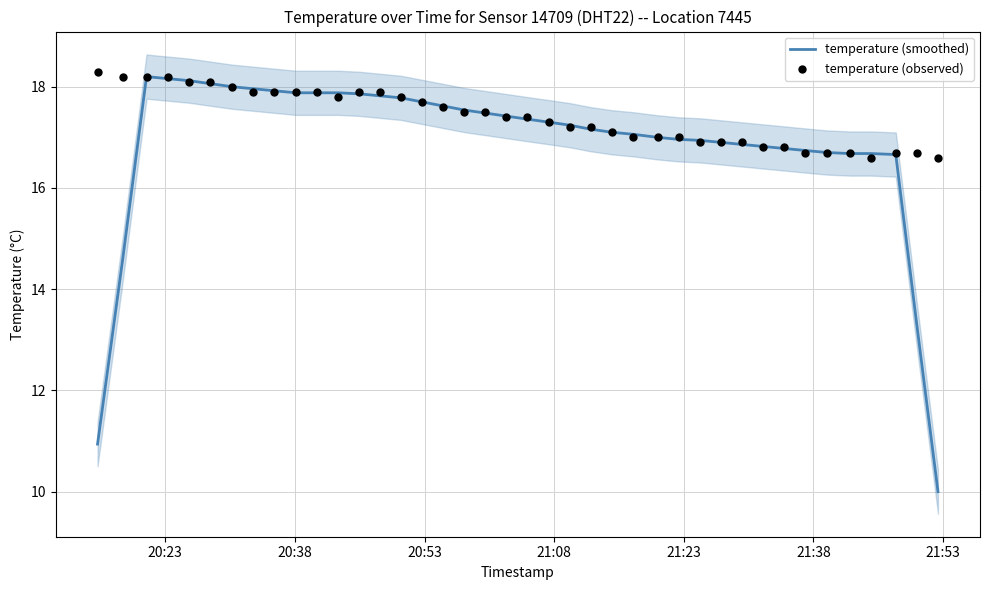

At how many categories does at least one series exceed 18?

6